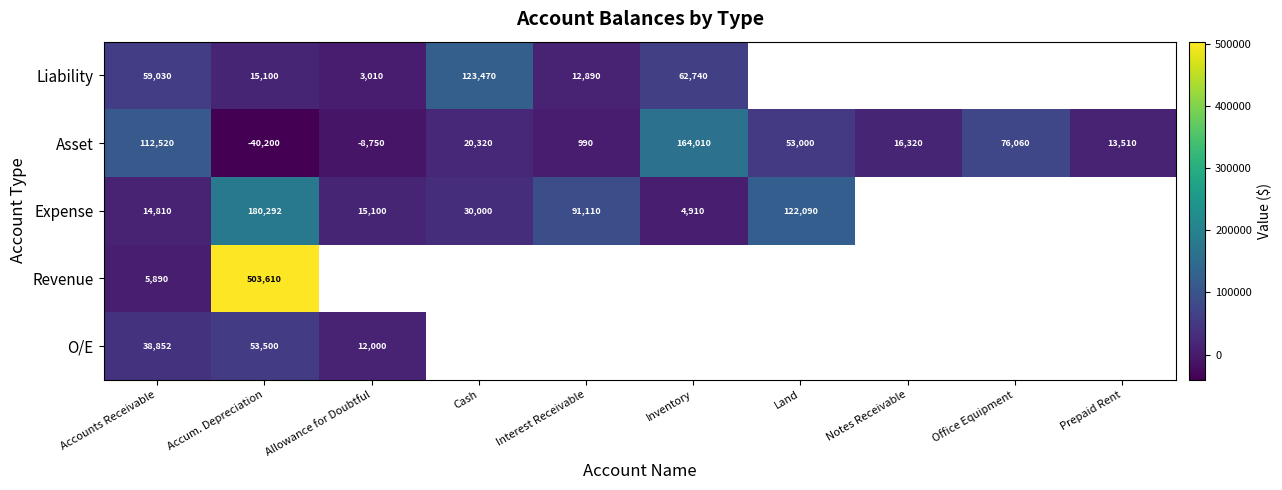

Which category has the lowest value across all series?

Accum. Depreciation